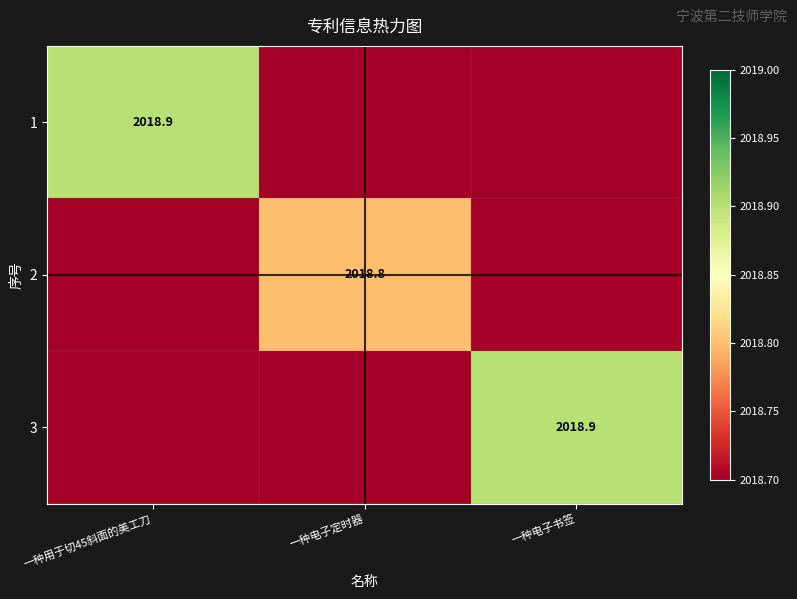

Is it true that 3 equals 2018.9 at 一种电子书签?

True